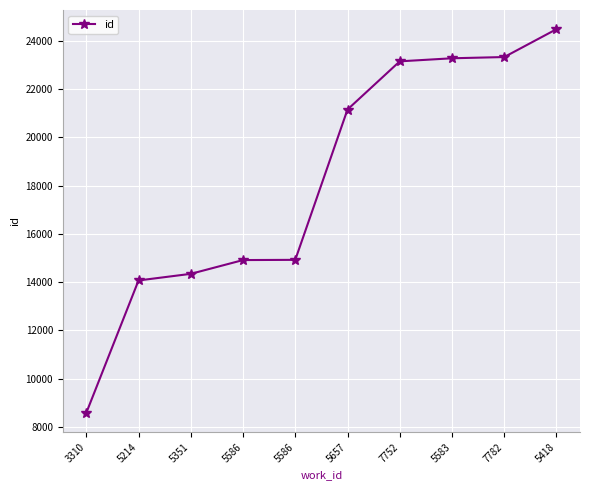

What is the difference between the values at 5214 and 5657?

7086